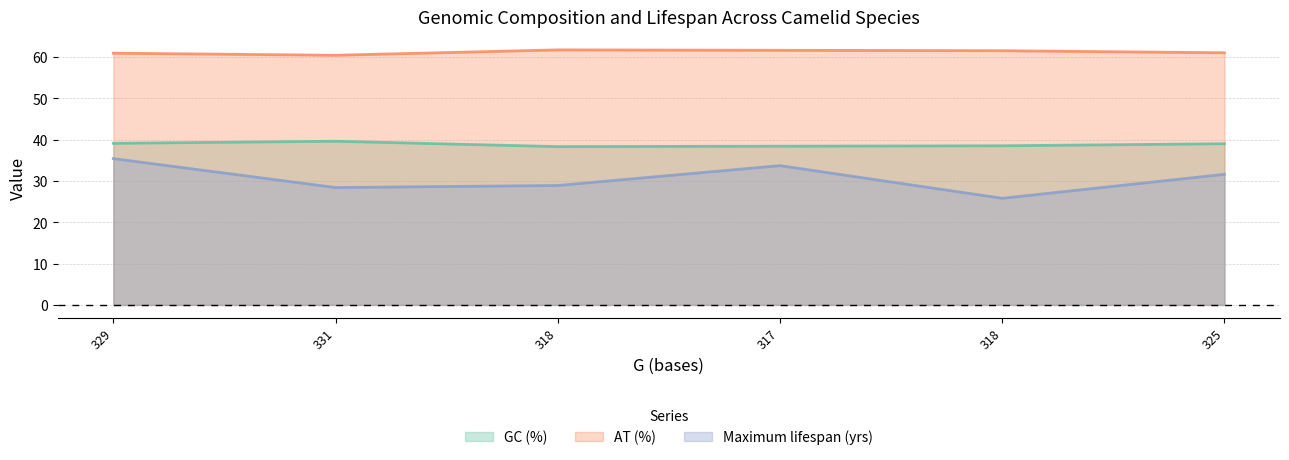

What are all the series names shown in the legend?

GC (%), AT (%), Maximum lifespan (yrs)